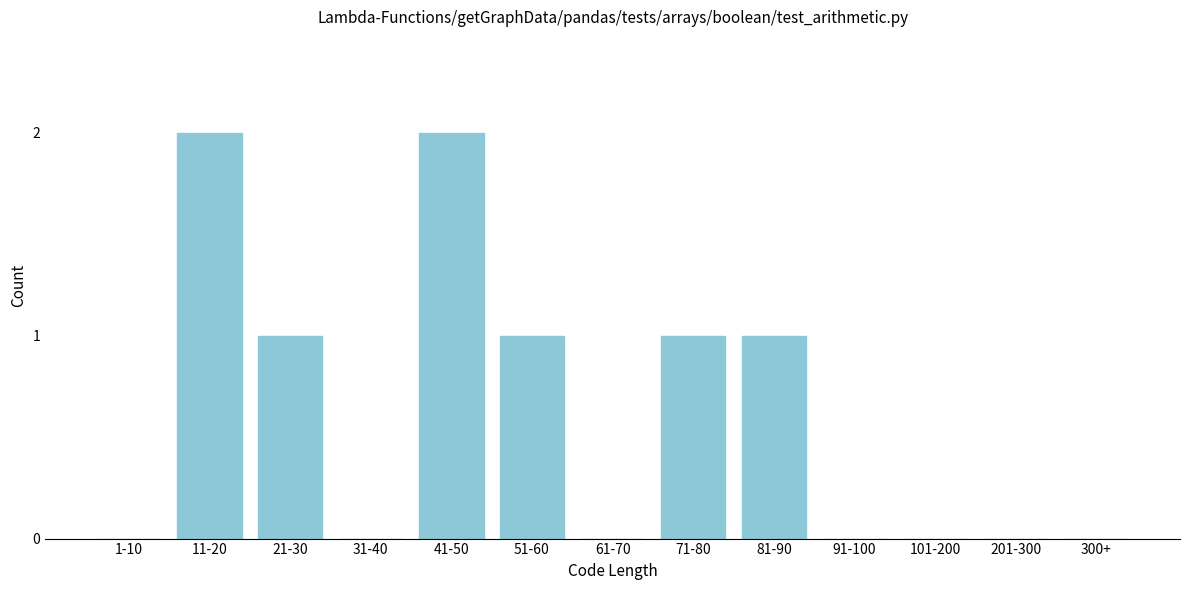

Reading left to right, list all the values displayed in this chart.

1-10=0	11-20=2	21-30=1	31-40=0	41-50=2	51-60=1	61-70=0	71-80=1	81-90=1	91-100=0	101-200=0	201-300=0	300+=0